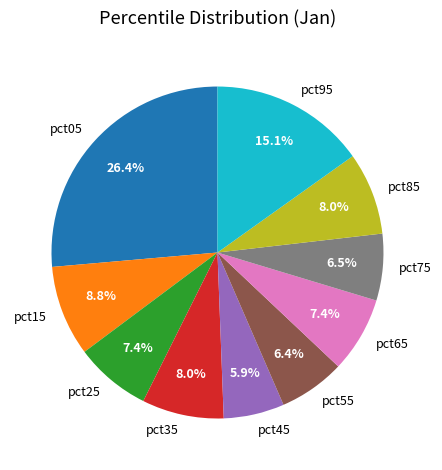

What is the smallest slice in the pie chart?

pct45